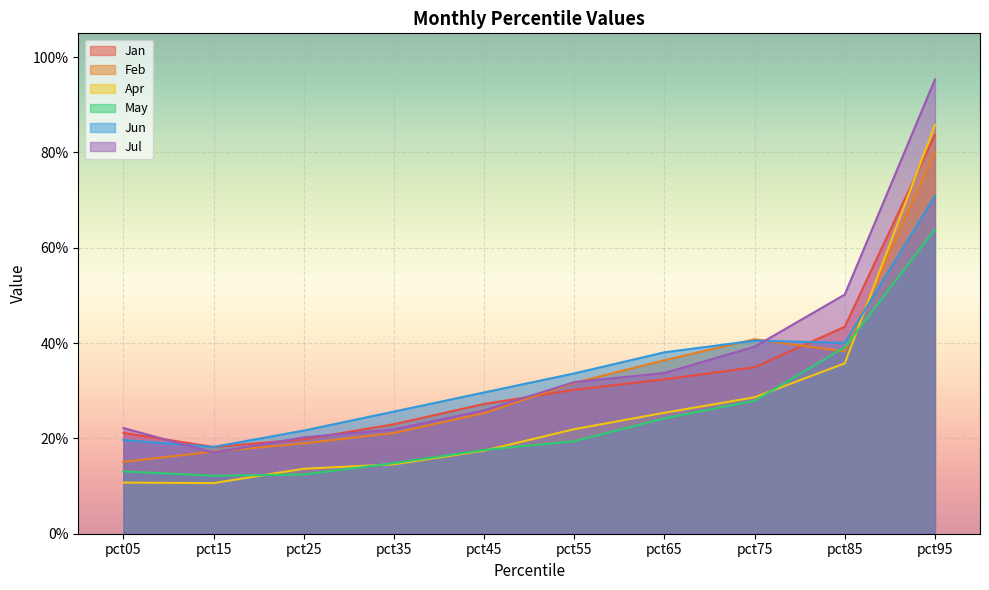

In May, how many points are lower than both neighbors (excluding endpoints)?

1